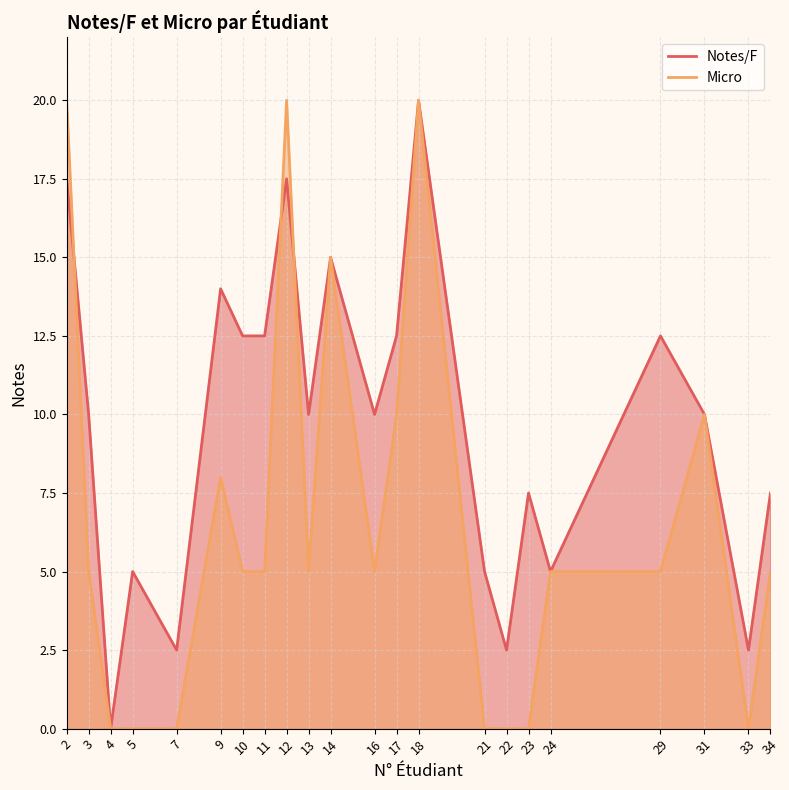

Where do Micro and Notes/F first cross each other?

2 and 3